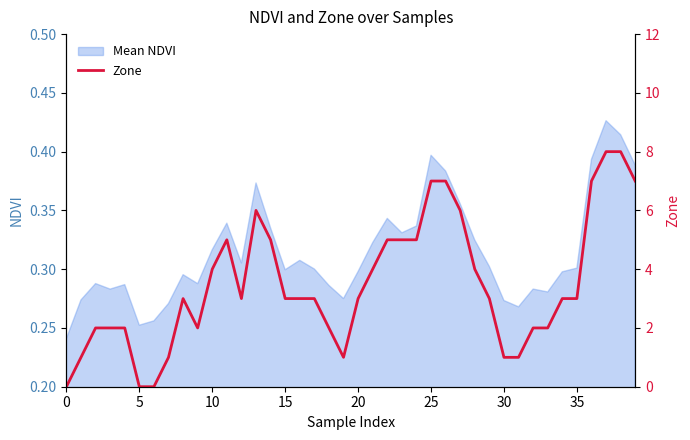

At which label is the value closest to 4?

10